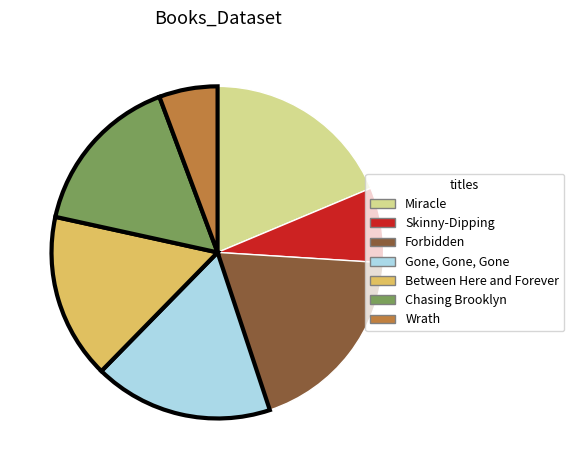

Approximately how many times larger is the value at Chasing Brooklyn compared to Skinny-Dipping?

2.2